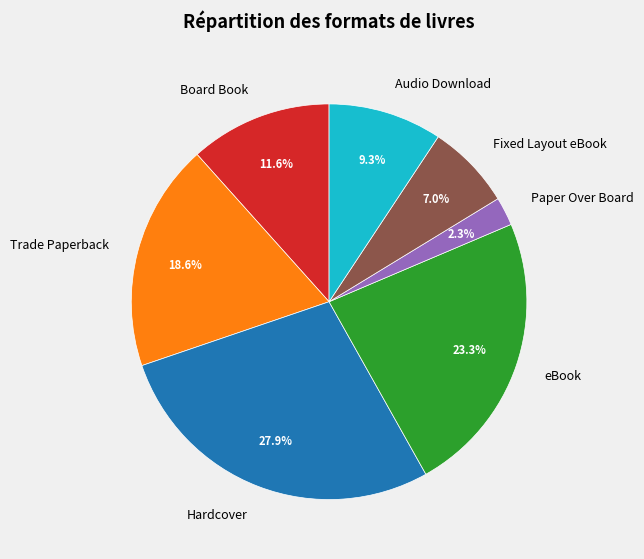

To the nearest percent, what percentage of the pie is Trade Paperback?

19%